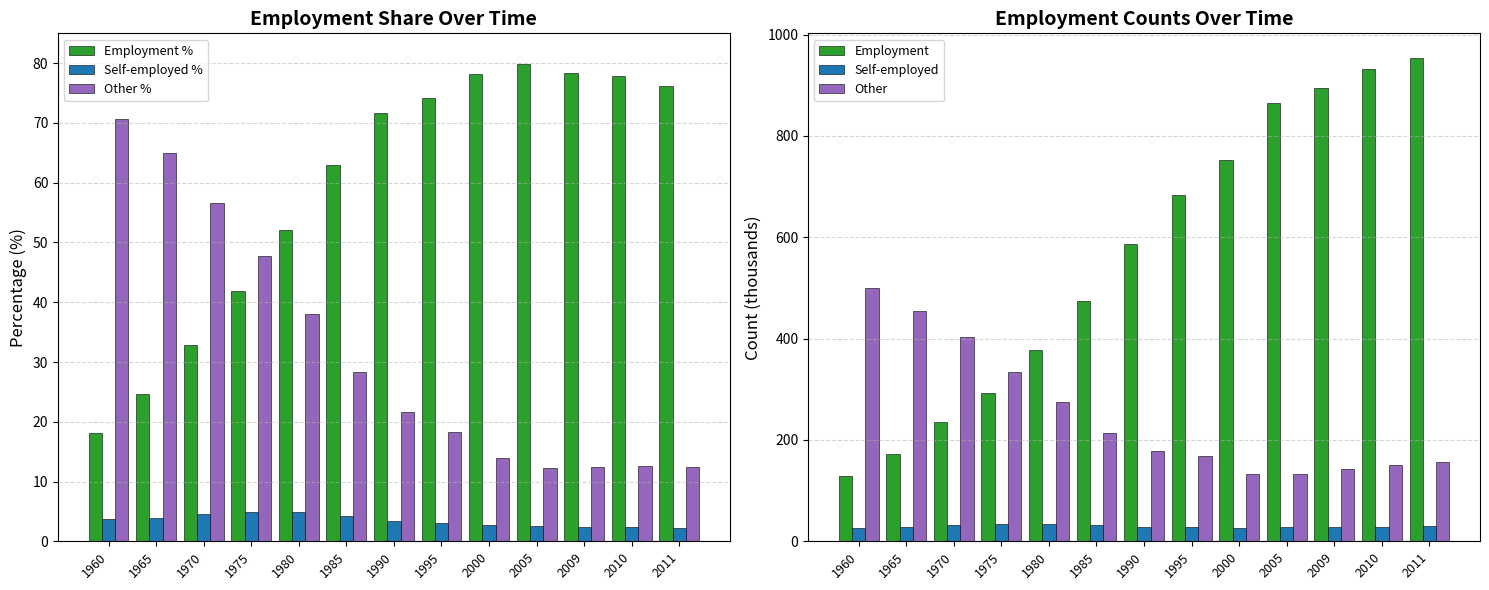

Which category has the lowest value across all series?

2011